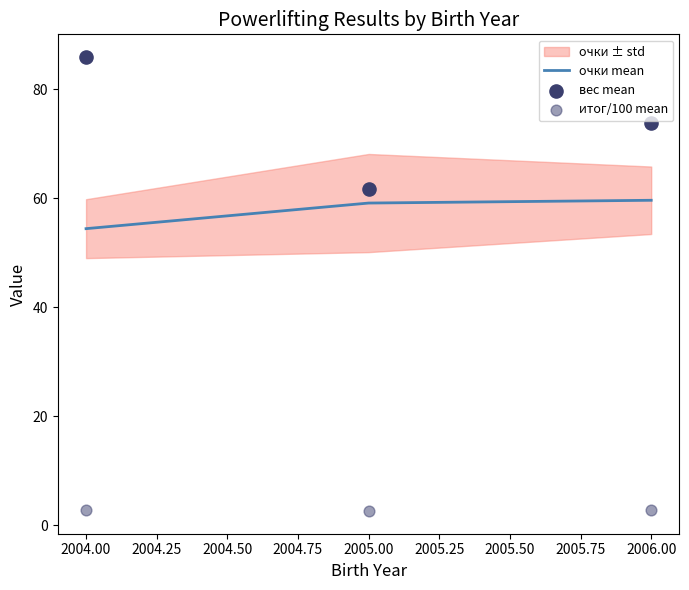

What are all the series names shown in the legend?

очки mean, вес mean, итог/100 mean